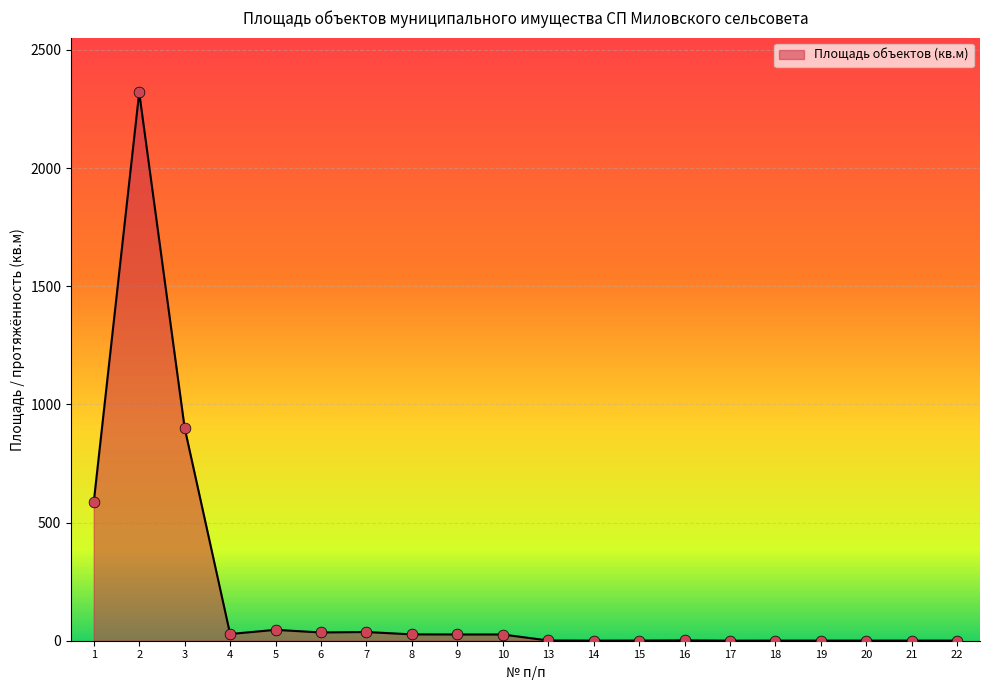

What is the change in value from 1 to 16?

-585.3